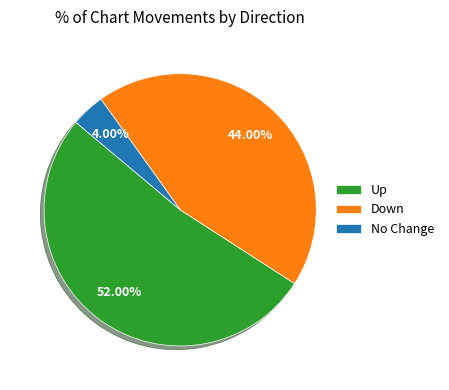

How many segments does this pie chart have?

3